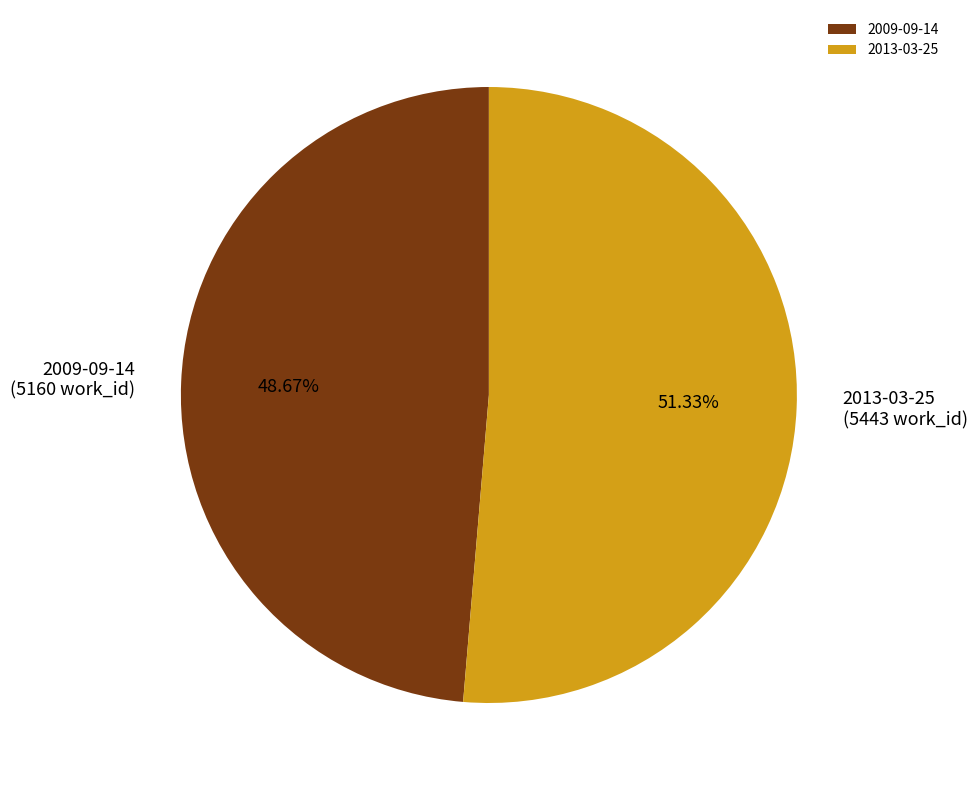

To the nearest percent, what percentage of the pie is 2013-03-25?

51%